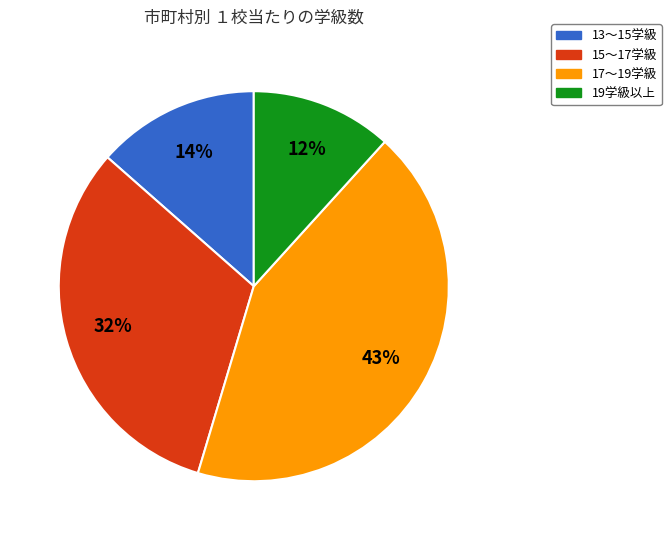

Does any single category account for the majority?

No